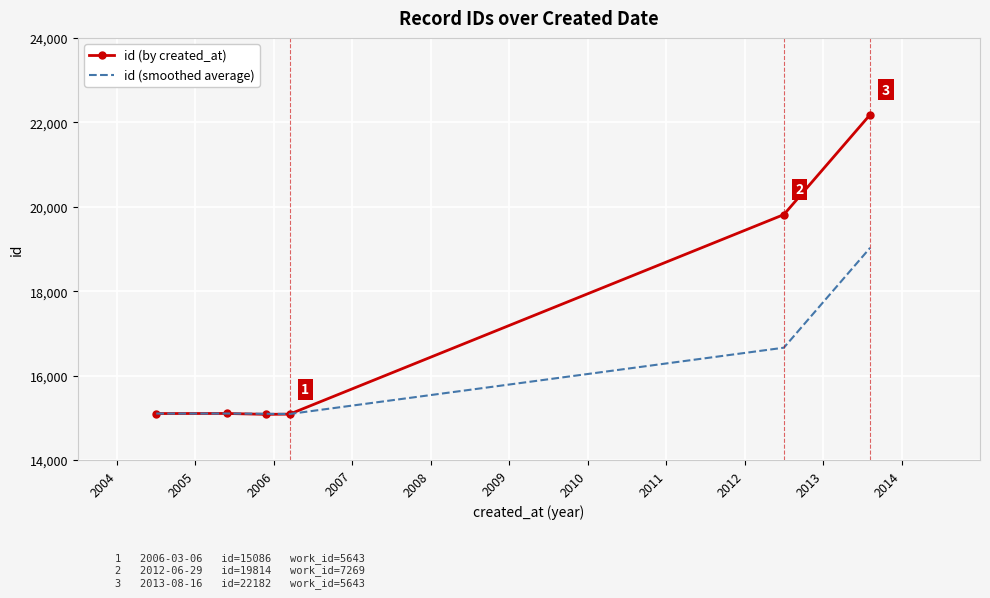

List the series in order of their peak value, lowest first.

id (smoothed average), id (by created_at)